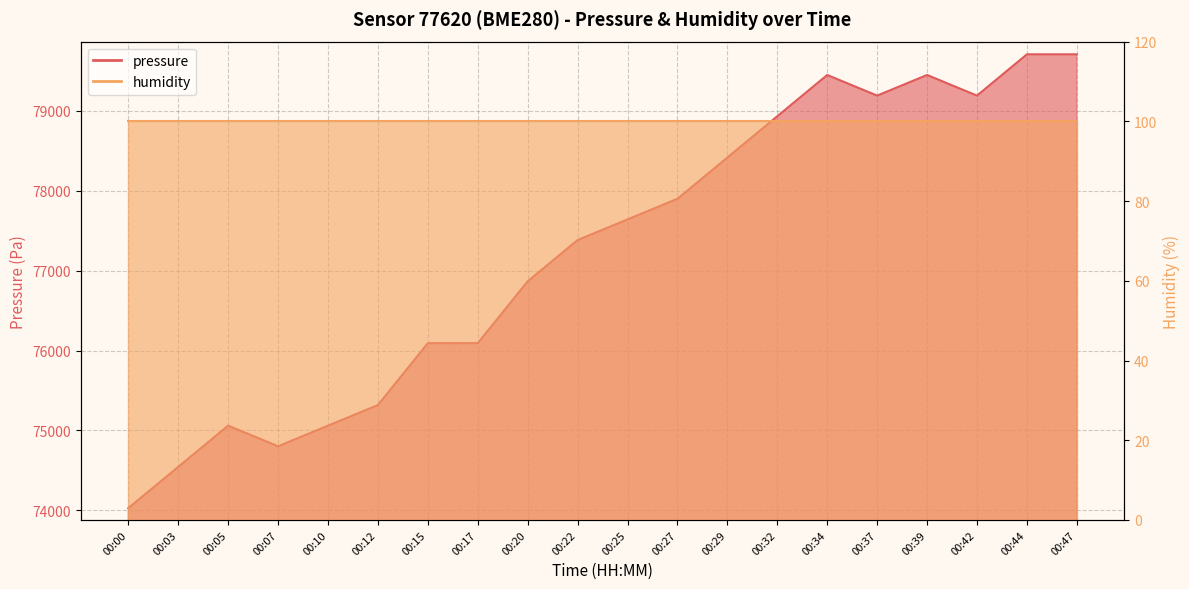

List the labels in order of value, largest first.

00:44, 00:47, 00:34, 00:39, 00:37, 00:42, 00:32, 00:29, 00:27, 00:25, 00:22, 00:20, 00:15, 00:17, 00:12, 00:05, 00:10, 00:07, 00:03, 00:00